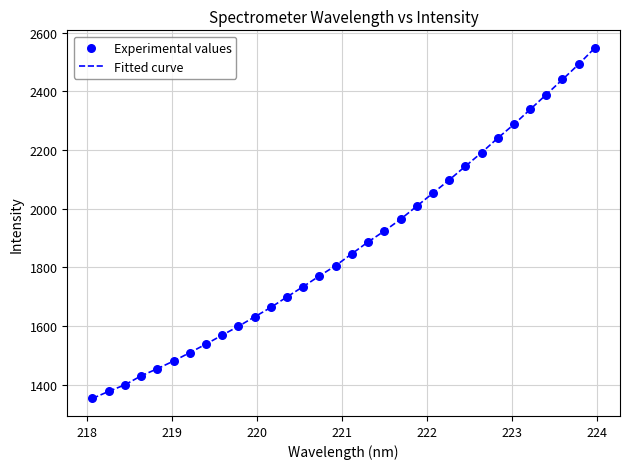

What is the greatest value displayed?

2548.7